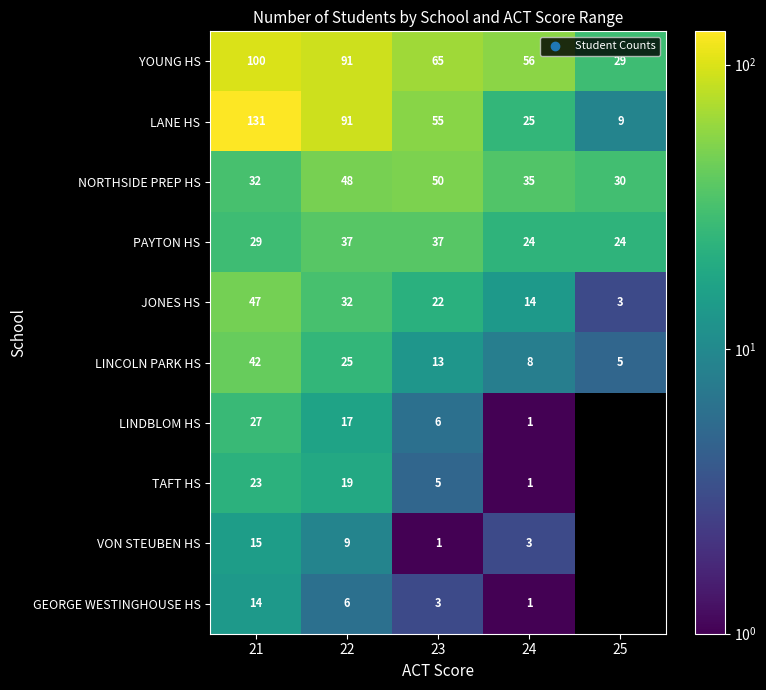

Is it true that LINCOLN PARK HS equals 72.2 at 21?

False